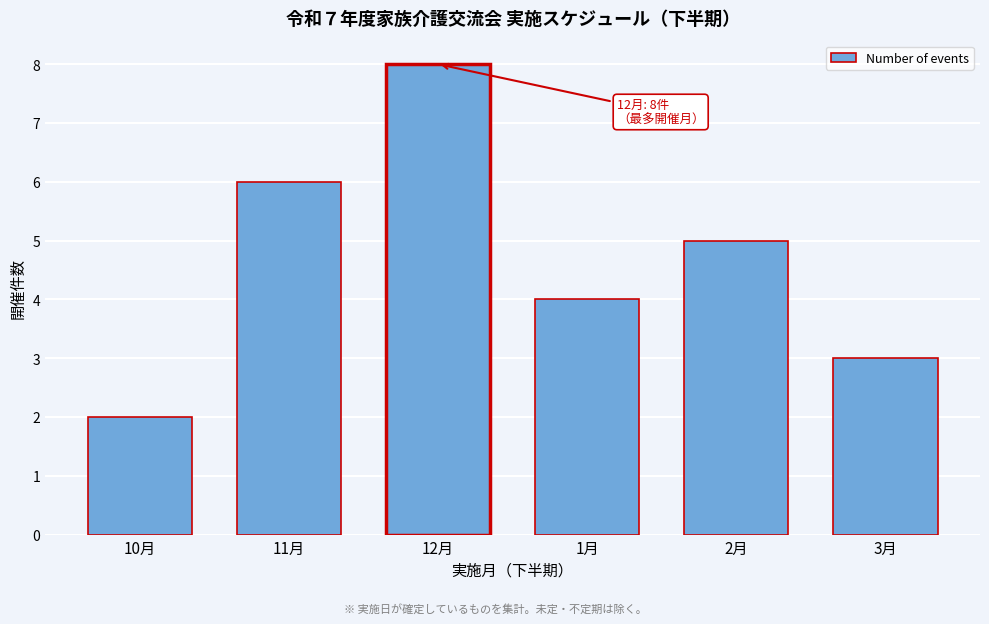

Reading left to right, transcribe all the data shown in this chart.

2	6	8	4	5	3